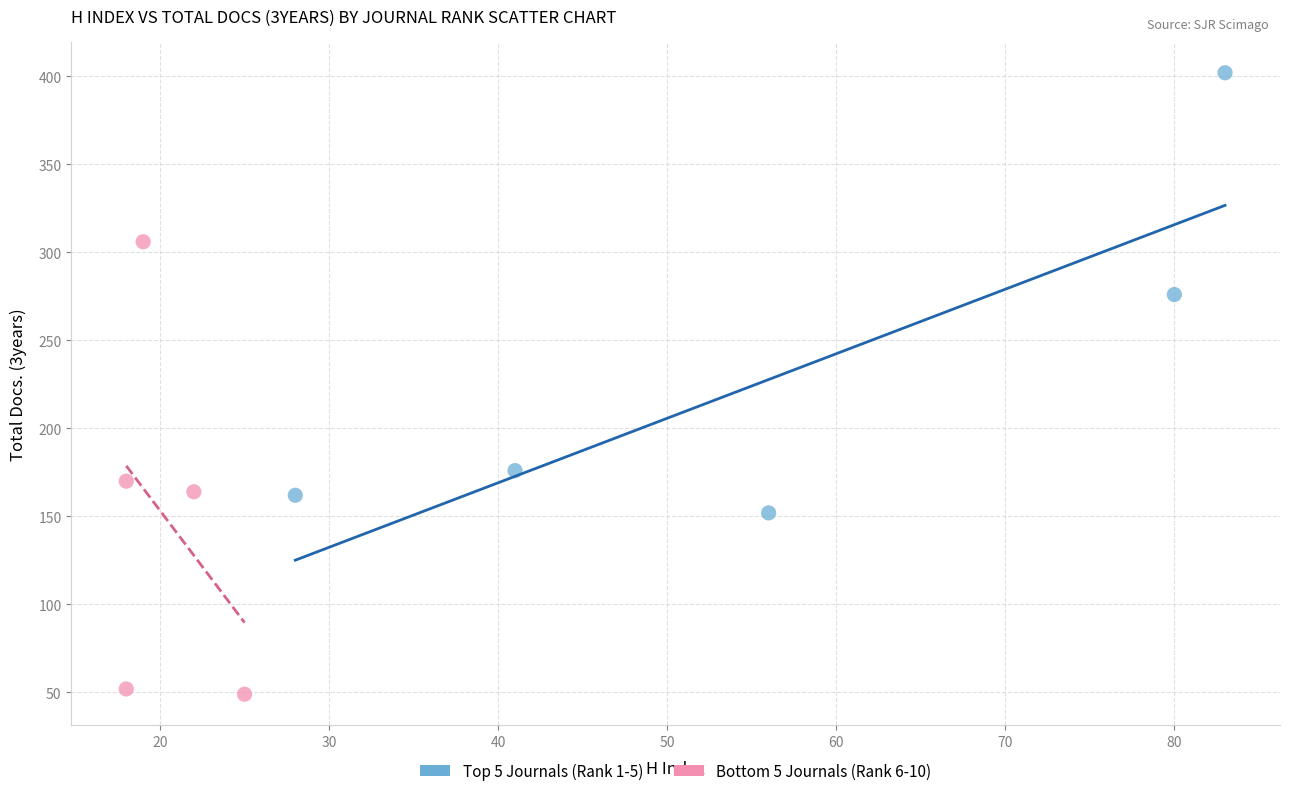

Which series contains the highest Y value?

Top 5 Journals (Rank 1-5)